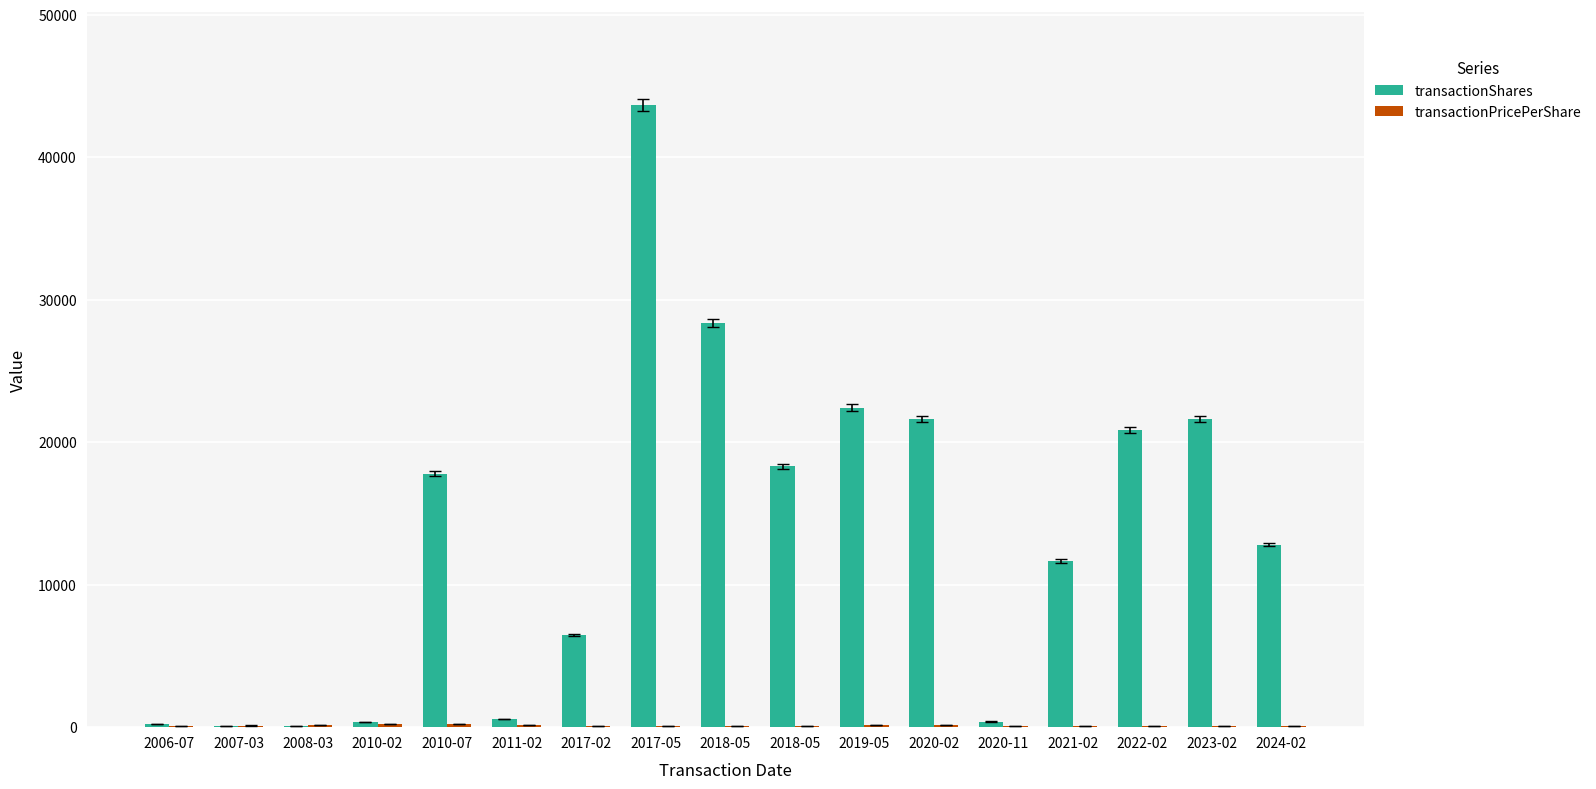

How many groups of bars are there?

17